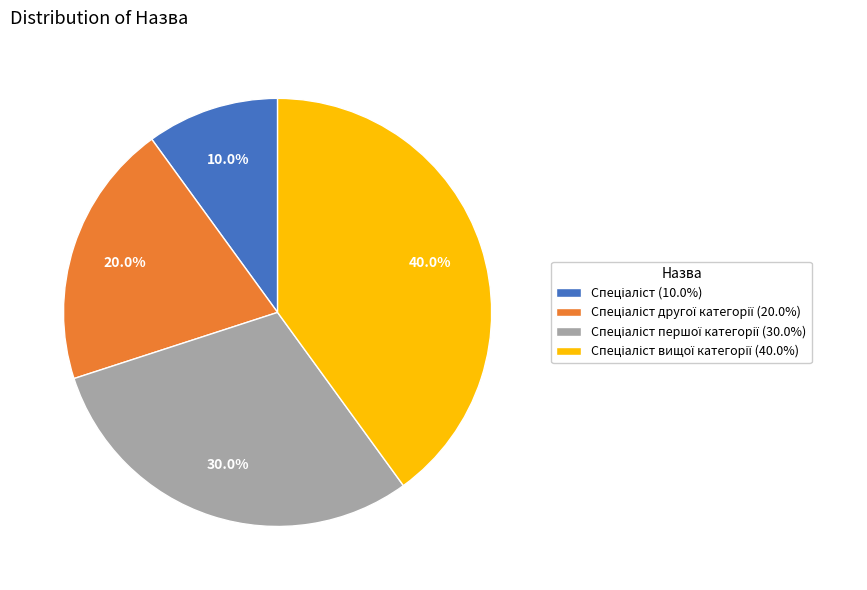

Is there any slice that represents more than half of the pie?

No